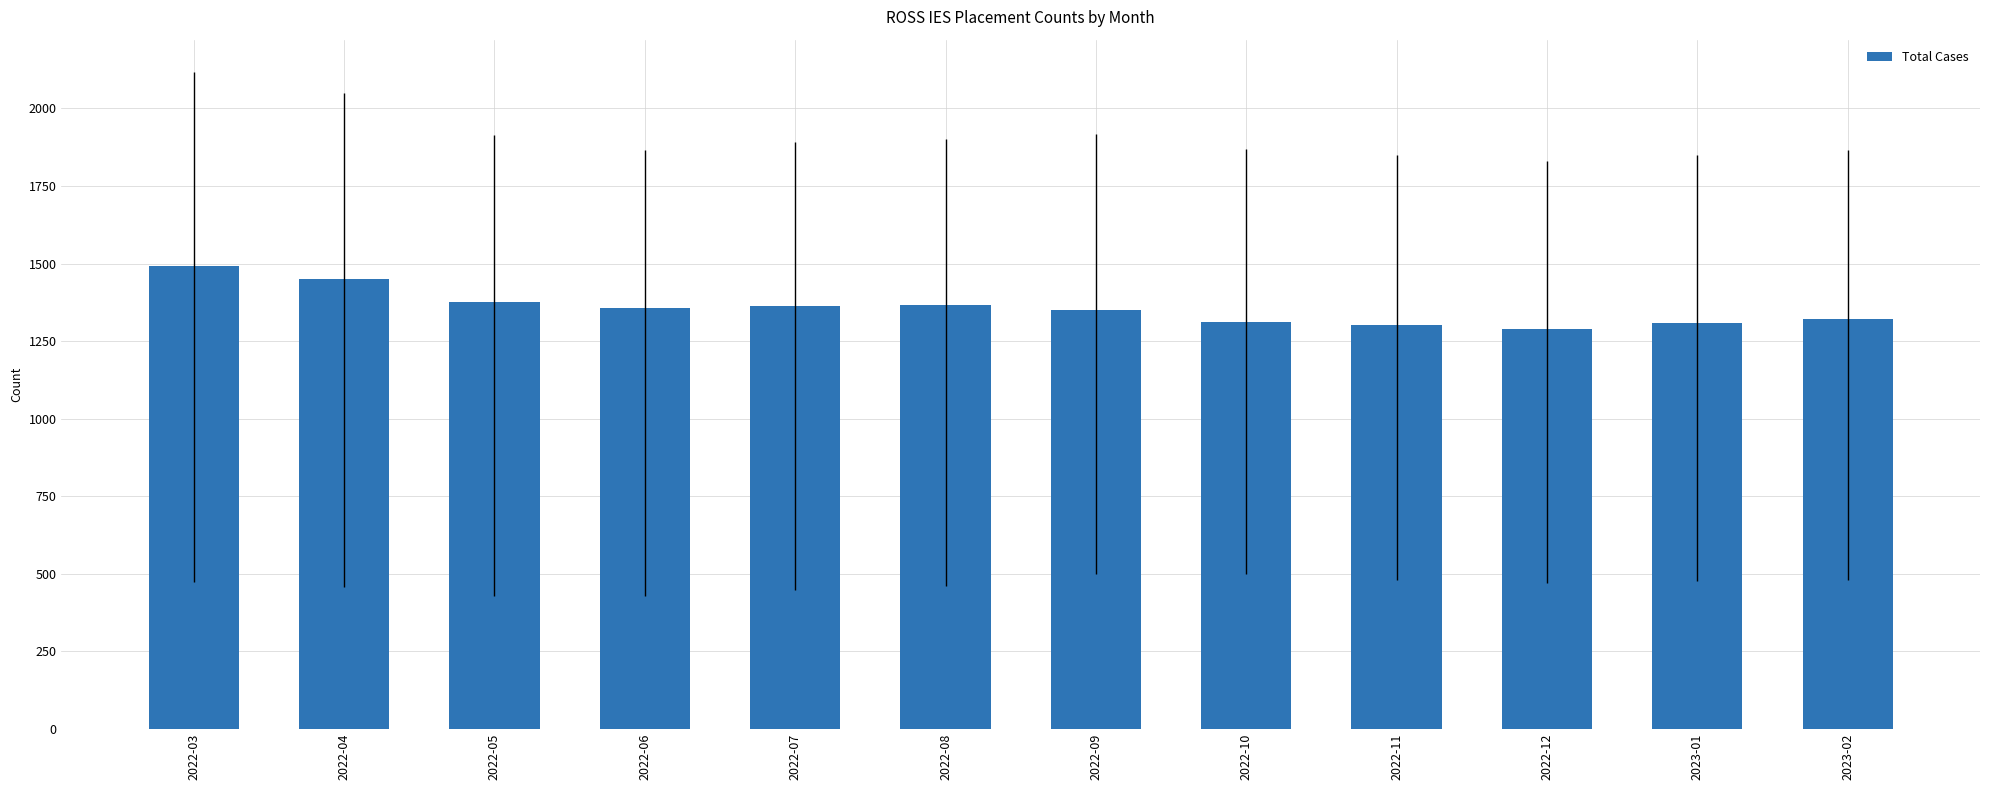

What is the difference between the second highest and second lowest values?

148